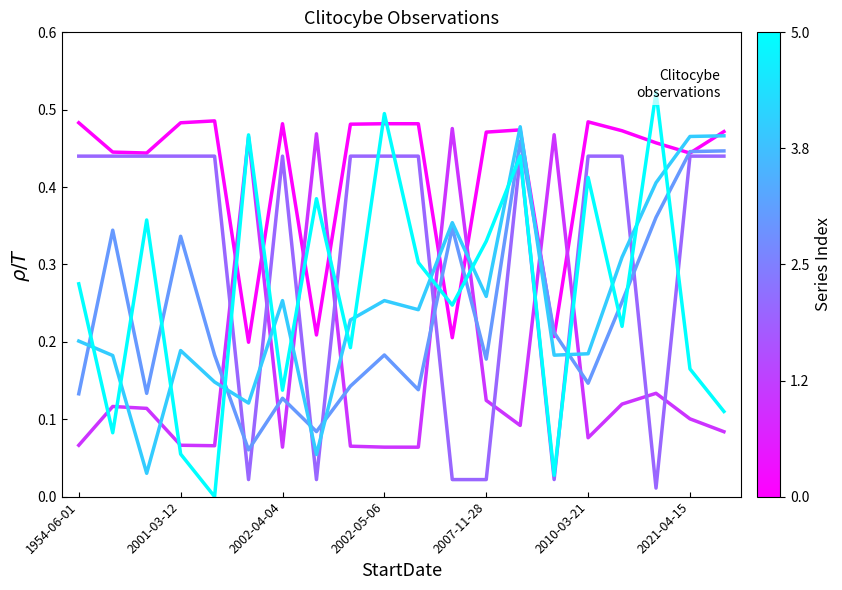

Which series has the largest range (max minus min)?

ID